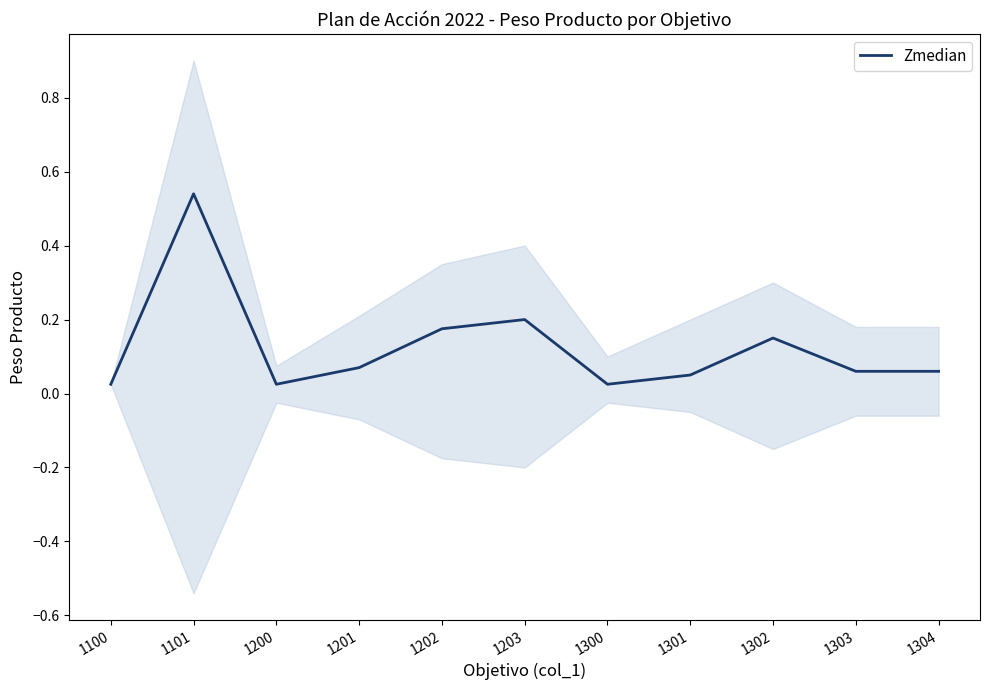

List the labels in order of value, largest first.

1101, 1203, 1202, 1302, 1201, 1303, 1304, 1301, 1100, 1200, 1300